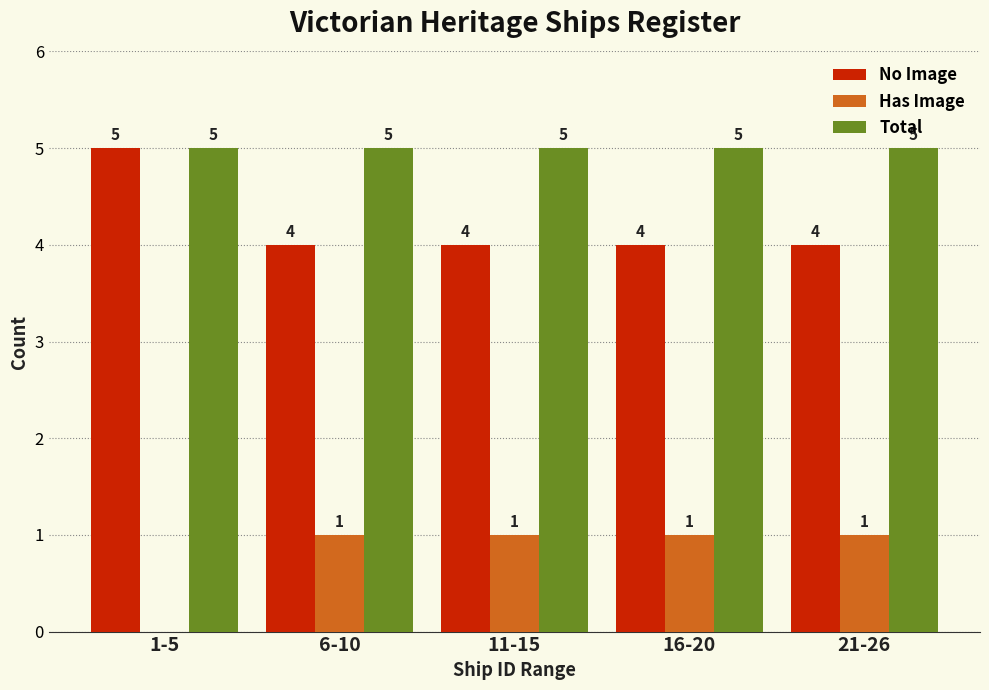

Reading right to left, transcribe all the data shown in this chart.

No Image: 21-26=4	16-20=4	11-15=4	6-10=4	1-5=5
Has Image: 21-26=1	16-20=1	11-15=1	6-10=1	1-5=0
Total: 21-26=5	16-20=5	11-15=5	6-10=5	1-5=5